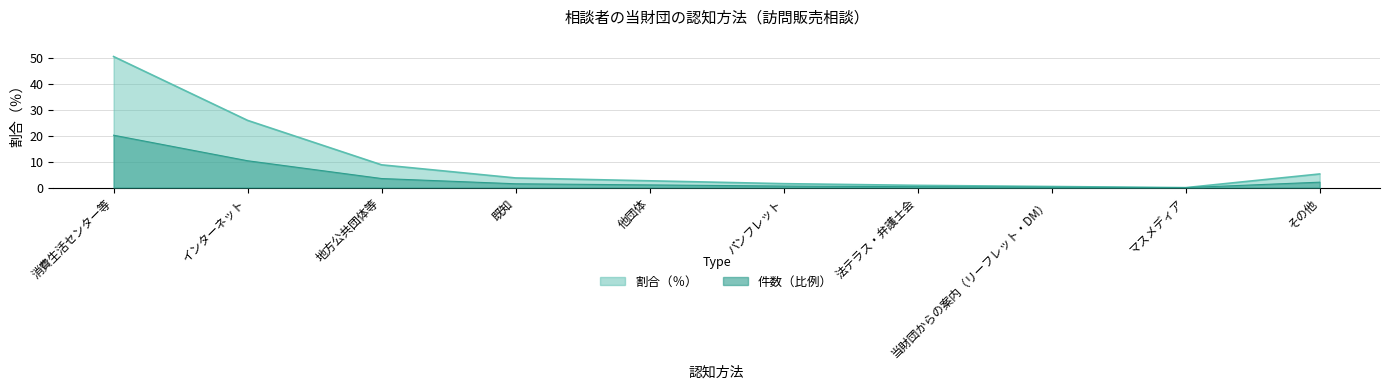

Reading right to left, what are all the values shown in this chart?

その他=5.3	マスメディア=0.0	当財団からの案内（リーフレット・DM）=0.4	法テラス・弁護士会=0.9	パンフレット=1.5	他団体=2.6	既知=3.7	地方公共団体等=8.8	インターネット=26.0	消費生活センター等=50.7